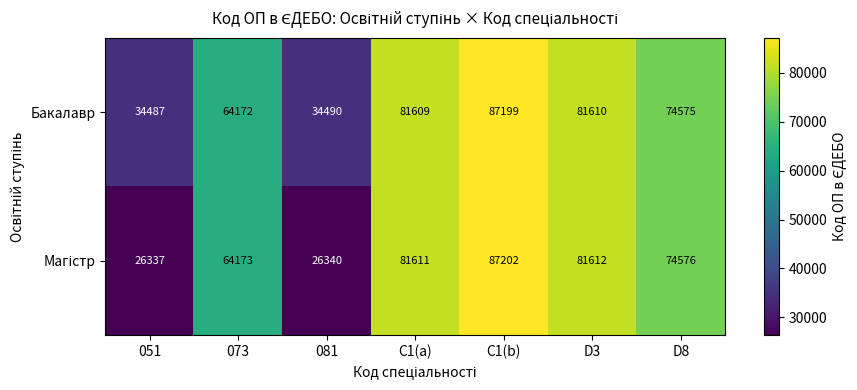

Which category has the highest value across all series?

C1(b)